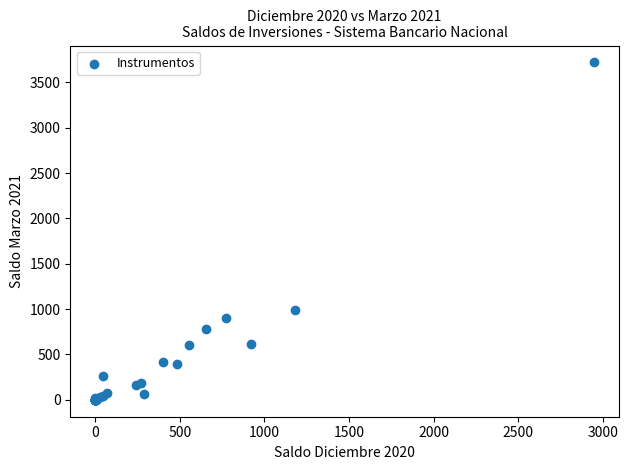

What Y value in the scatter plot is closest to 1859?

988.4